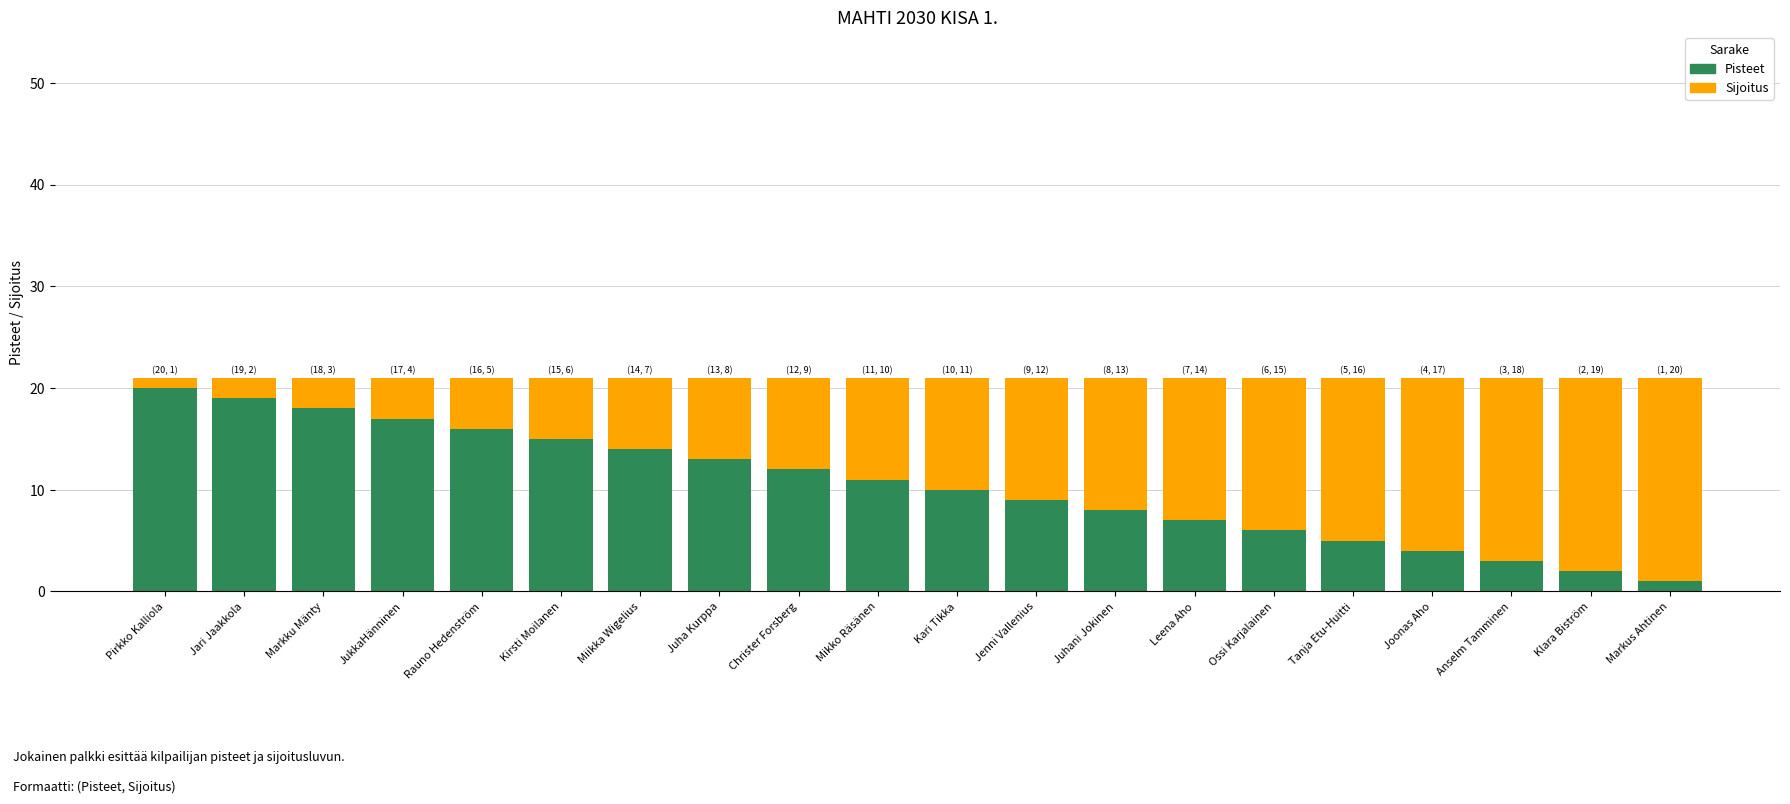

The Pisteet series shows 19 at Jari Jaakkola. True or false?

True